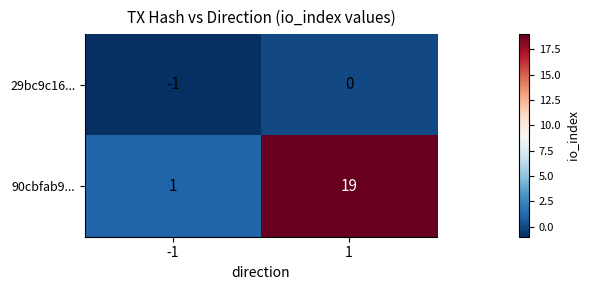

Rank the series by their maximum value, from highest to lowest.

90cbfab9..., 29bc9c16...